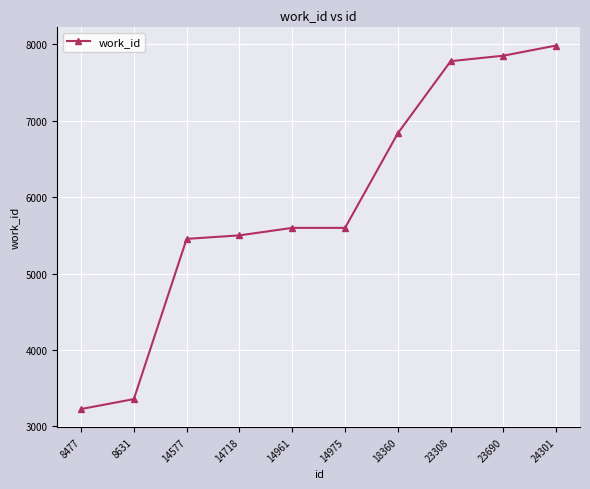

What is the average value?

5919